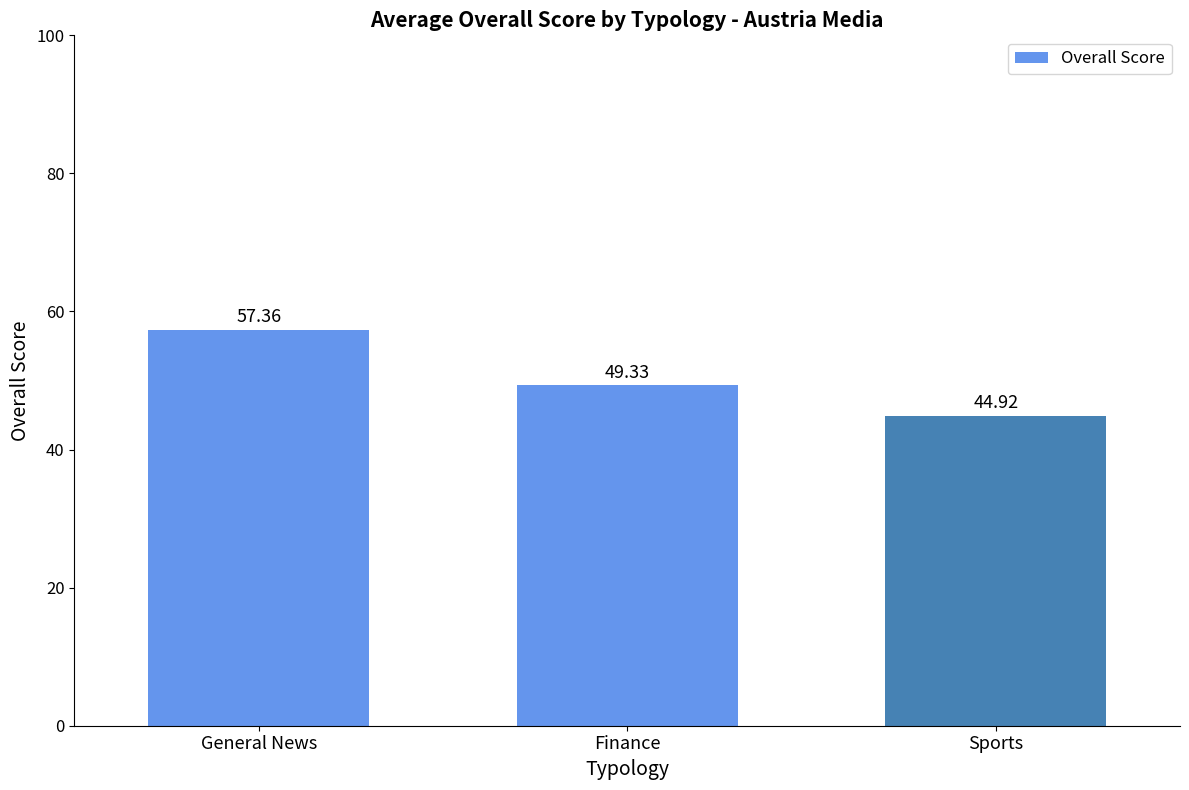

At which category does the chart reach its peak across all series?

General News